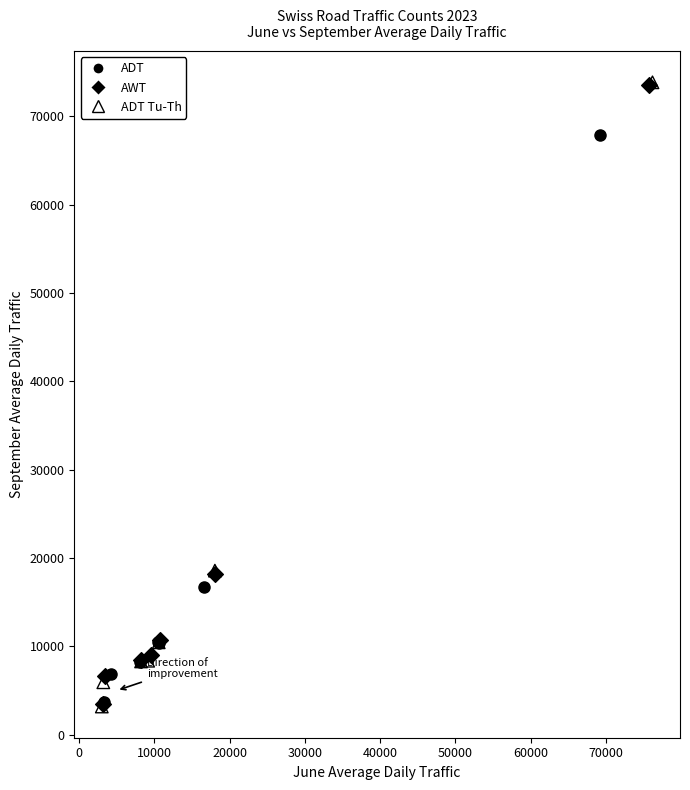

Which series has the largest Y range (max minus min)?

ADT Tu-Th